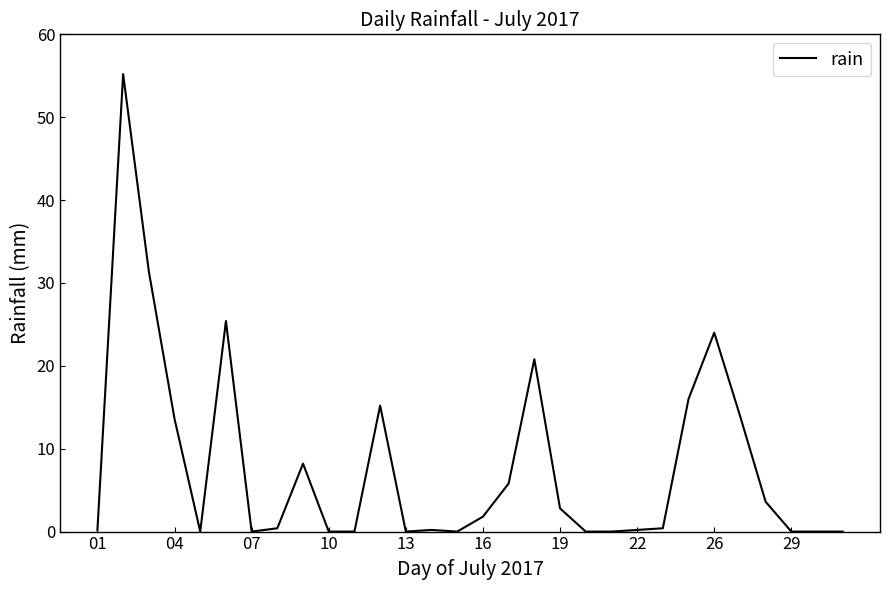

What is the difference between the maximum and minimum values?

55.2